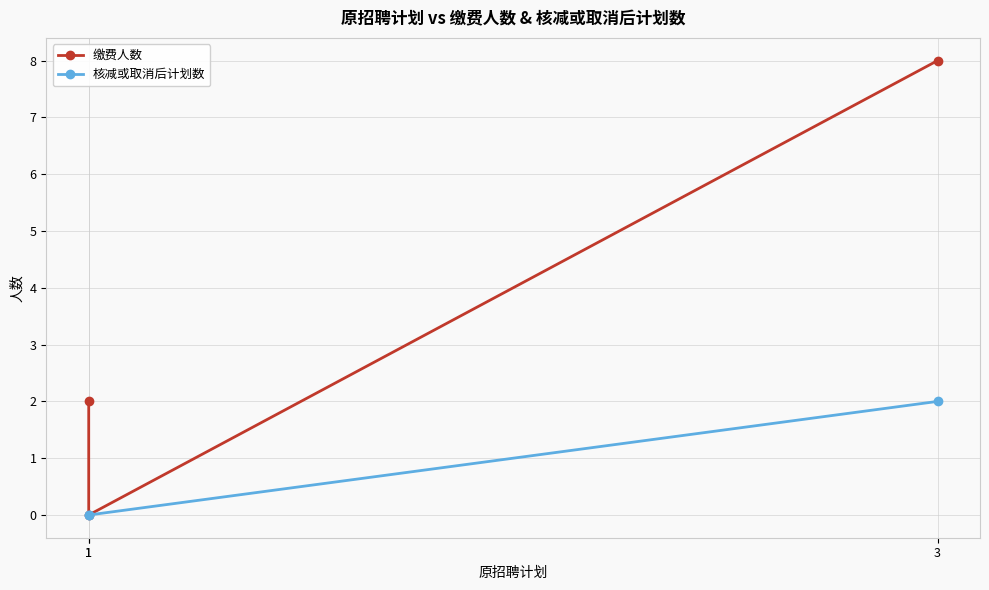

The 核减或取消后计划数 series shows 0 at 1. True or false?

True